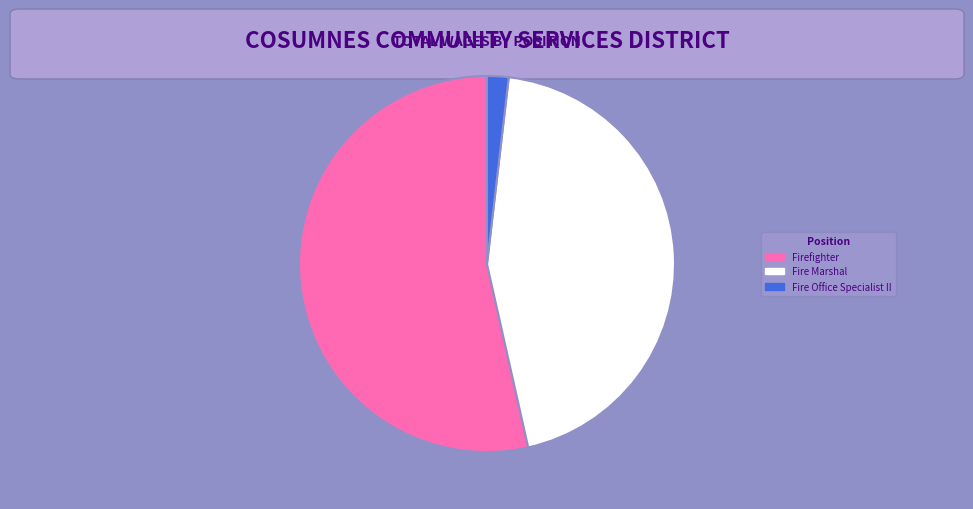

Does any single category account for the majority?

Yes